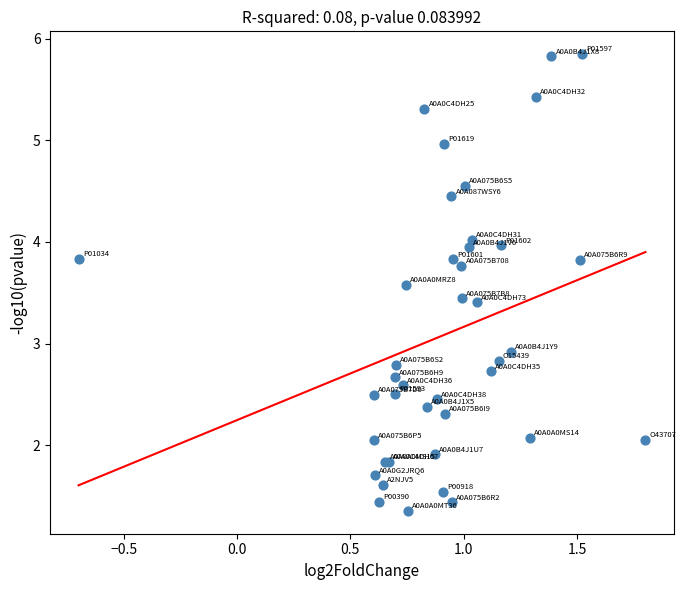

What Y value in the scatter plot is closest to 3?

2.9